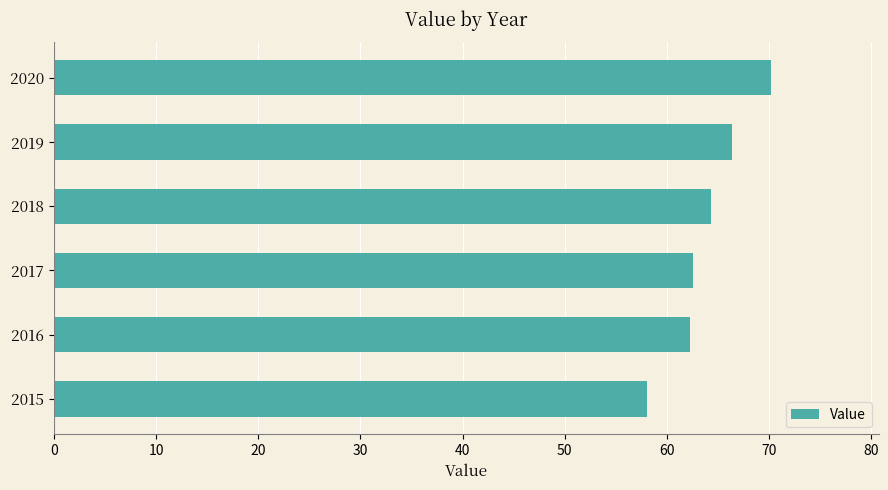

What is the maximum value shown in the chart?

70.2